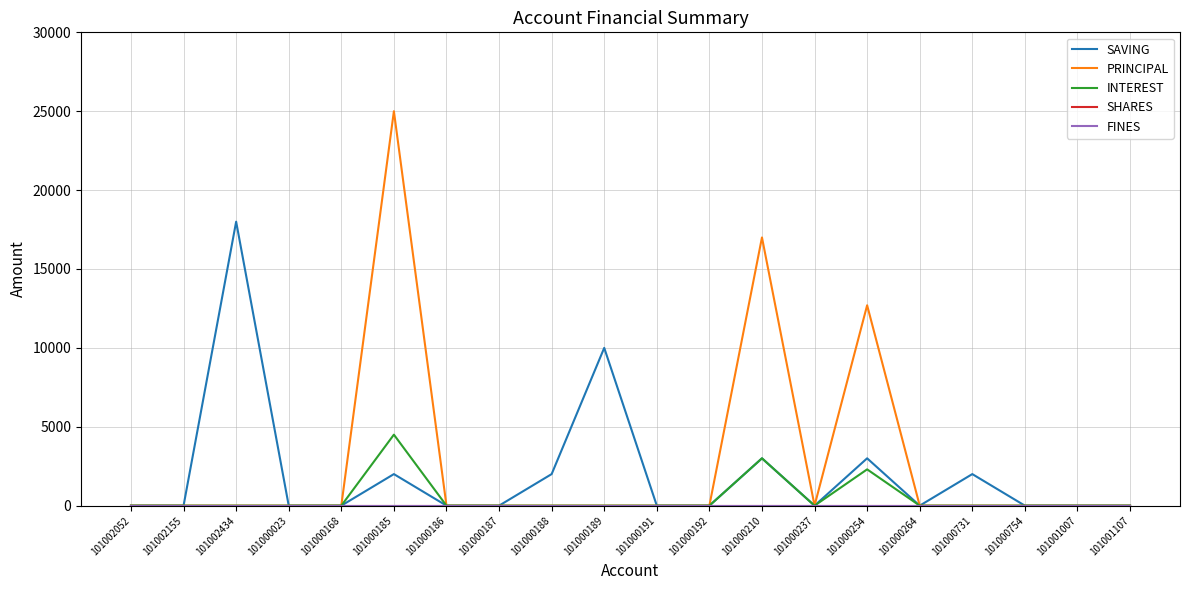

True or false: PRINCIPAL has a value of -13818 at 101001007.

False